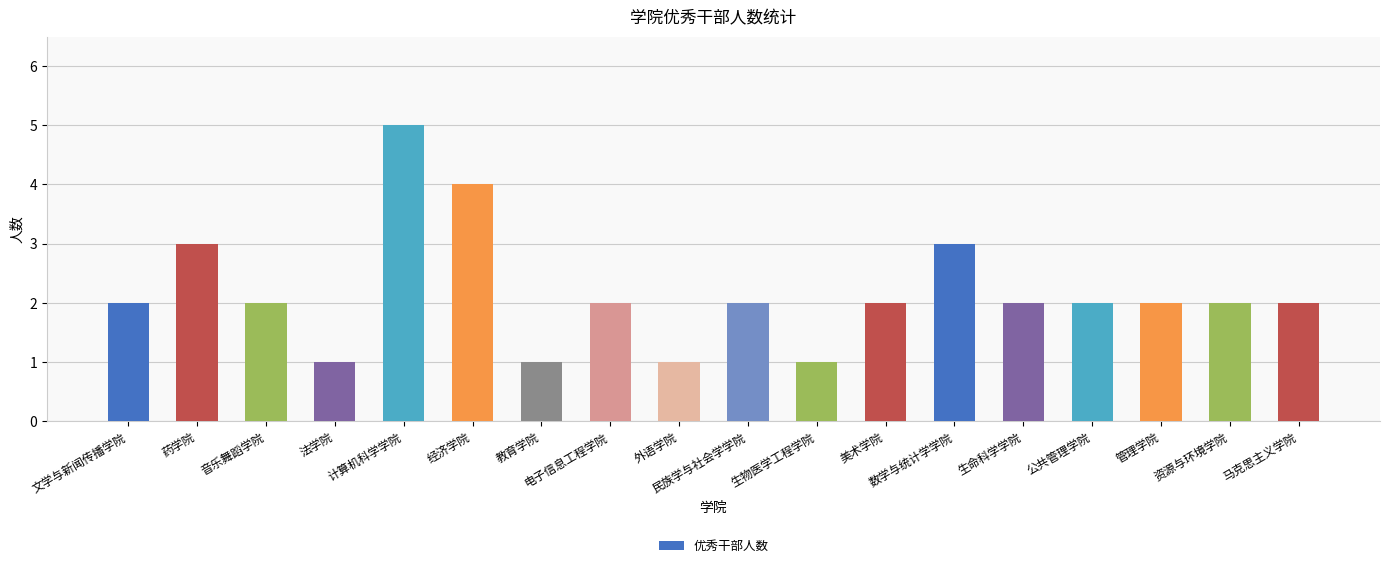

What is the maximum value shown in the chart?

5